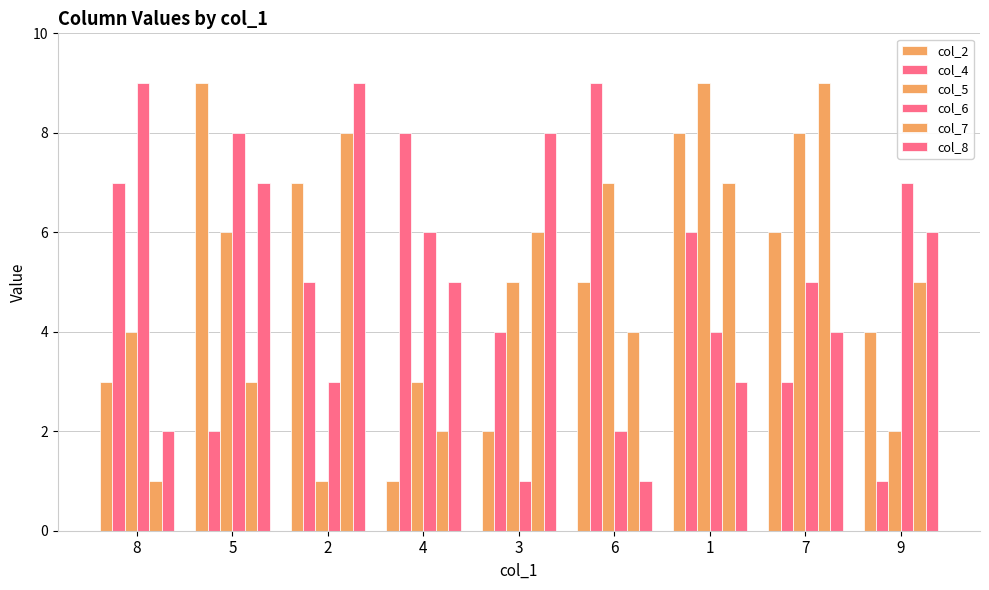

Rank the series by their maximum value, from lowest to highest.

col_2, col_4, col_5, col_6, col_7, col_8